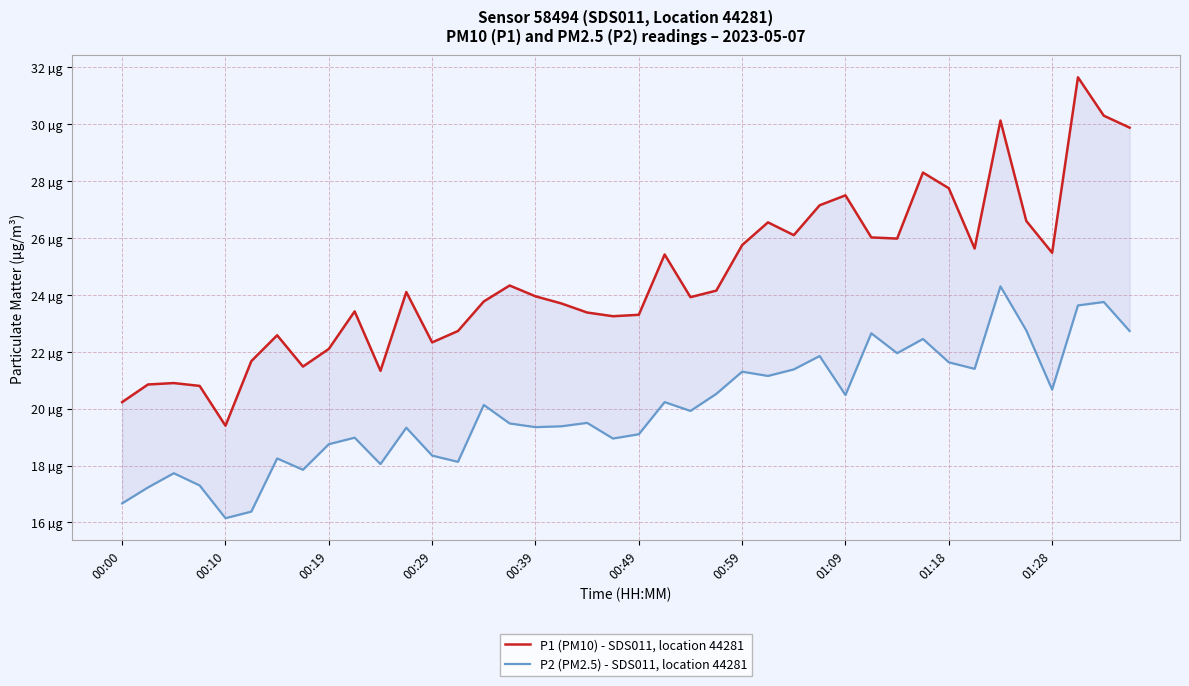

At 33, list the series in order from smallest to largest.

P2 (PM2.5) - SDS011, location 44281, P1 (PM10) - SDS011, location 44281